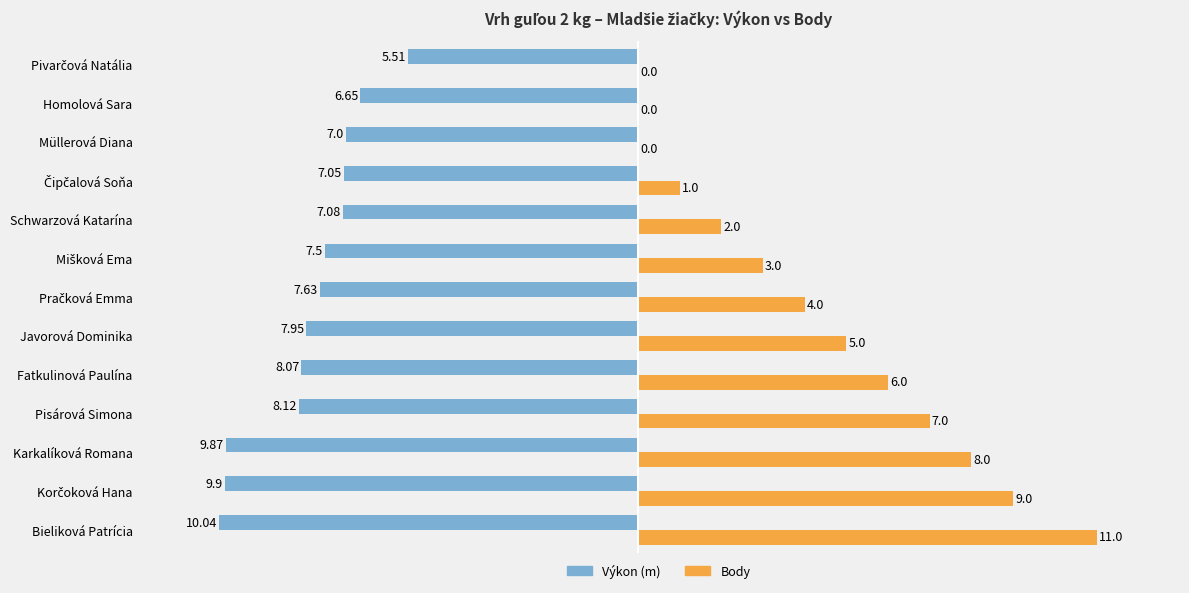

At which category is the sum across all series the highest?

Bieliková Patrícia